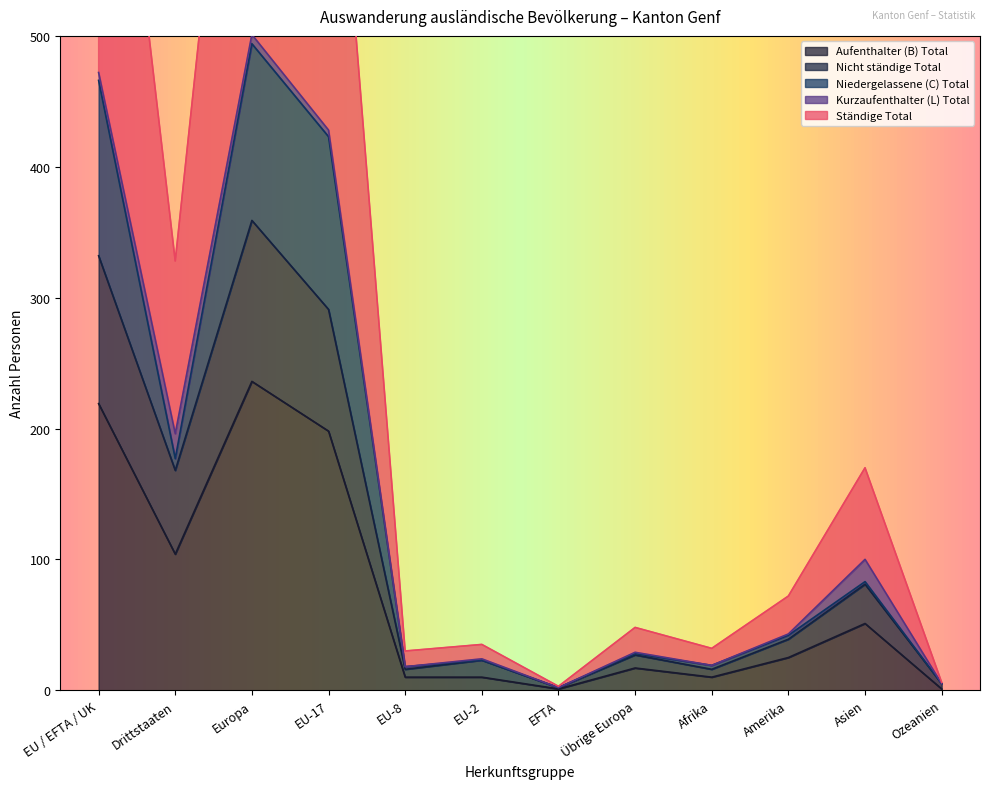

What is the difference between the highest and lowest values at EU-2?

25